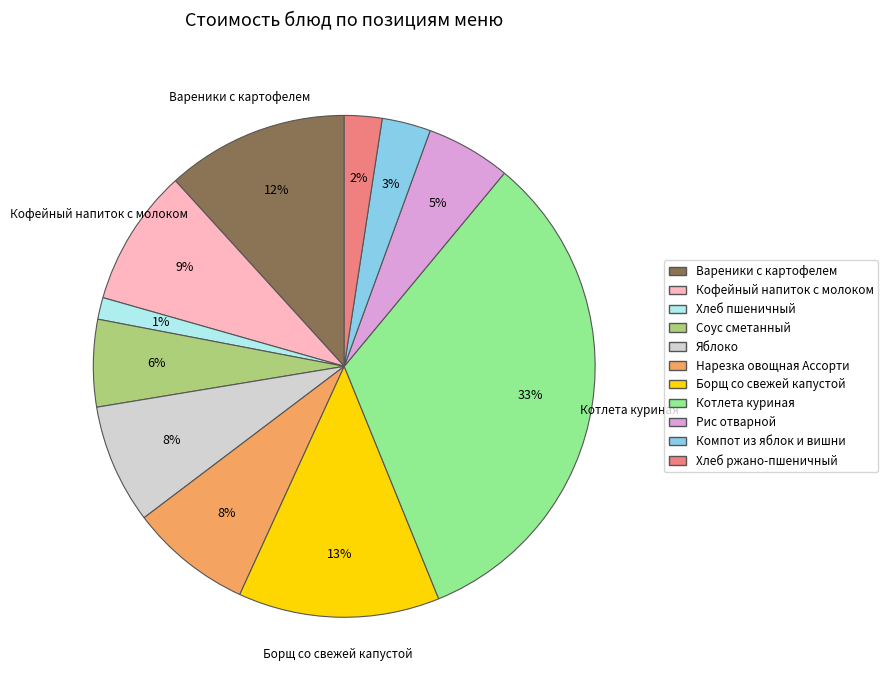

What percentage is the Нарезка овощная Ассорти slice, to the nearest percent?

8%